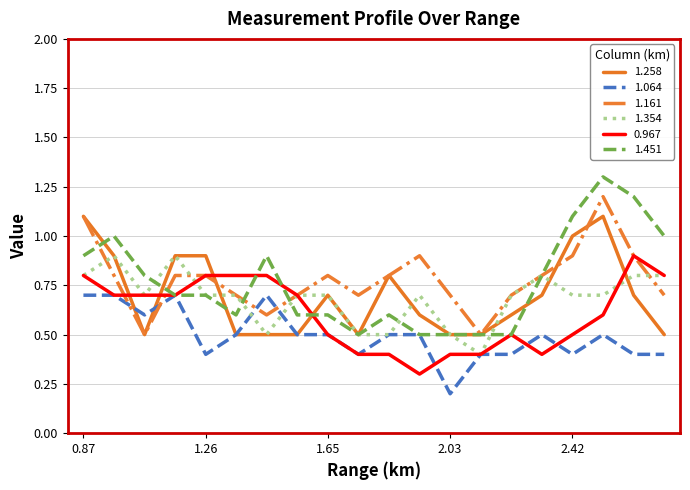

Which series has the widest spread of values?

1.451